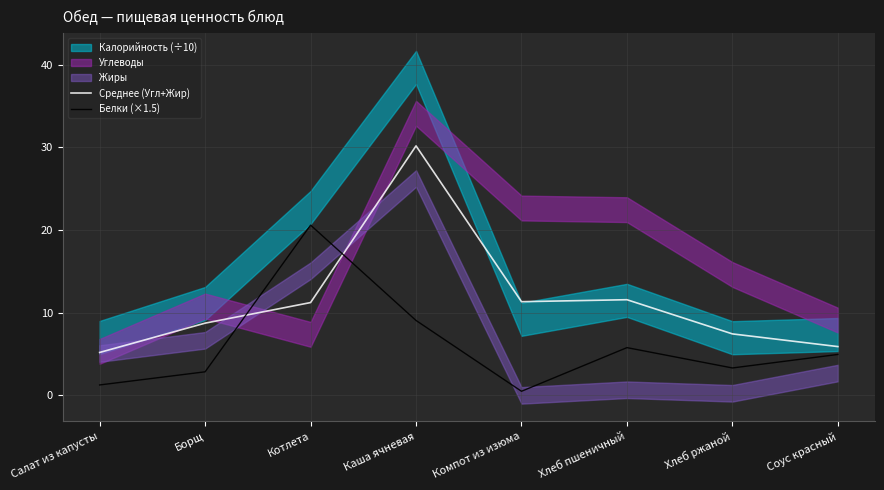

Between Хлеб пшеничный and Котлета, which is larger?

Хлеб пшеничный